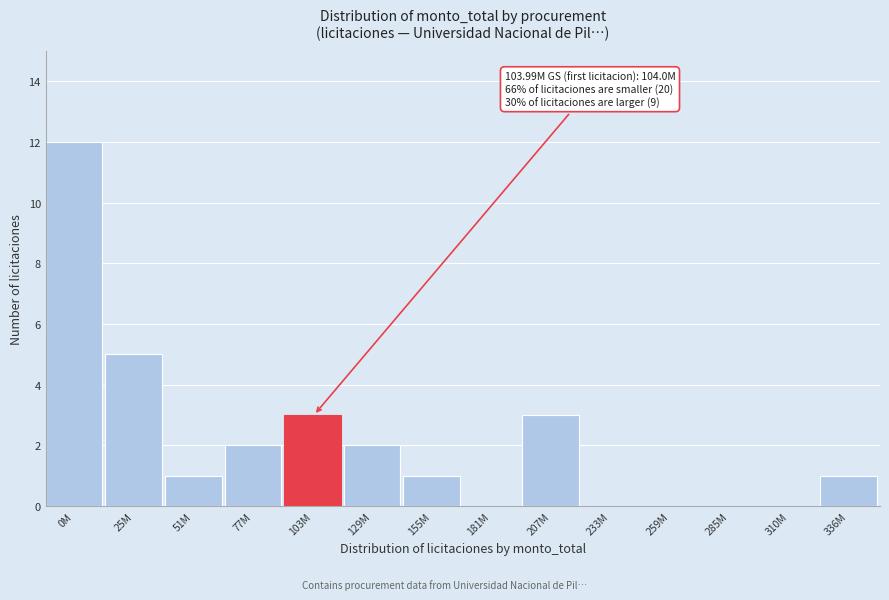

Reading left to right, list all the values displayed in this chart.

0M=12	25M=5	51M=1	77M=2	103M=3	129M=2	155M=1	181M=0	207M=3	233M=0	259M=0	285M=0	310M=0	336M=1